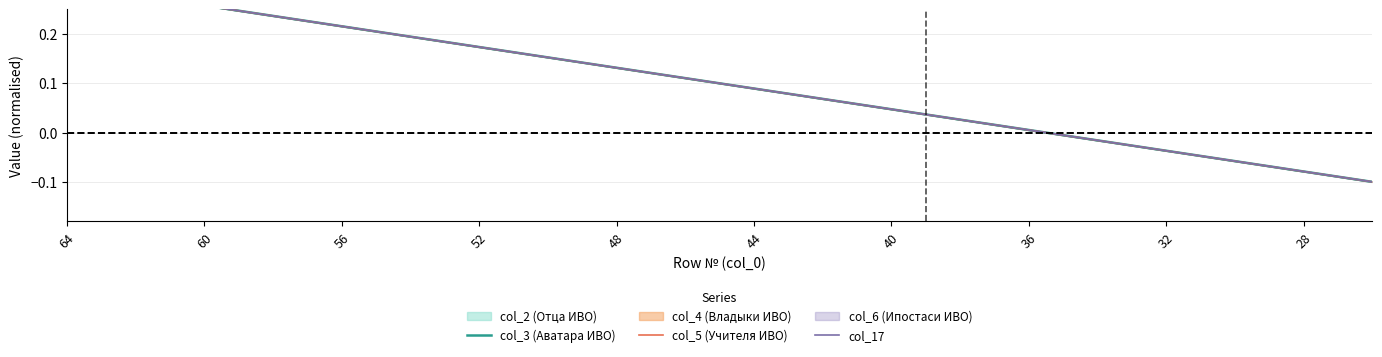

True or false: col_17 and col_3 (Аватара ИВО) intersect in this chart.

False